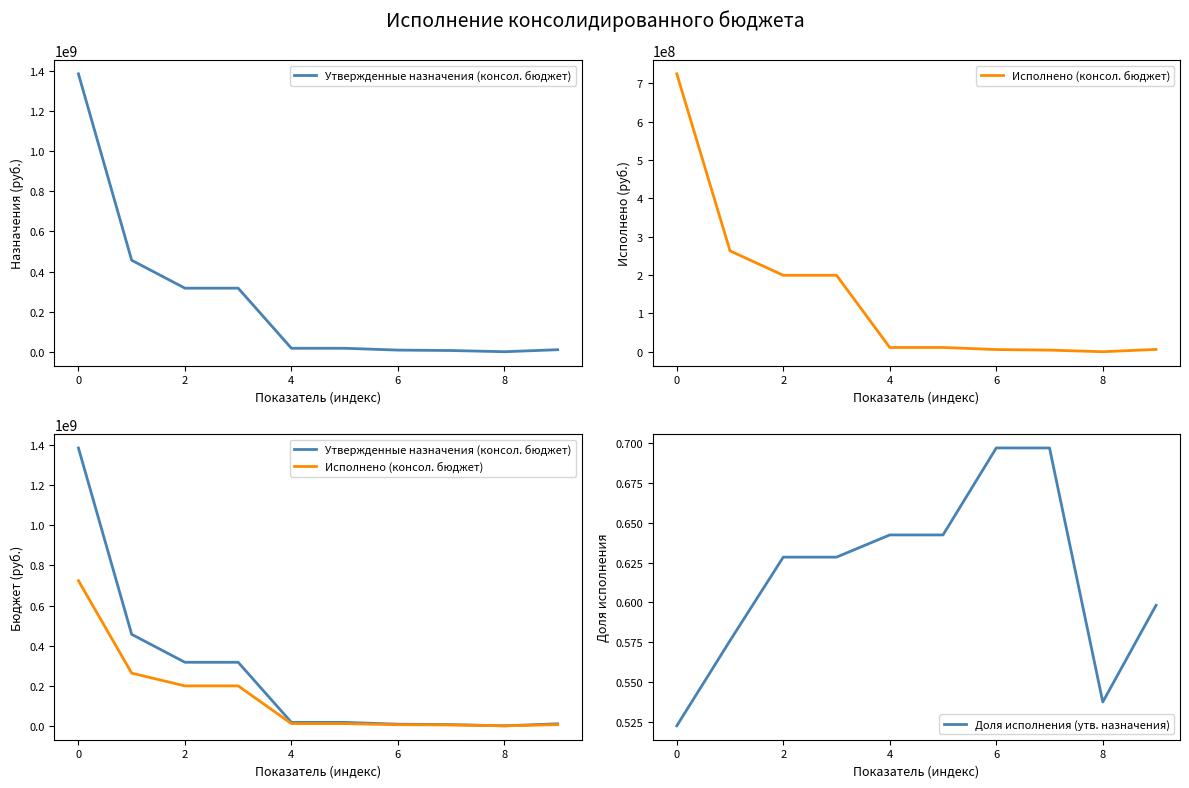

True or false: Исполнено (консол. бюджет) and Доля исполнения (утв. назначения) intersect in this chart.

False